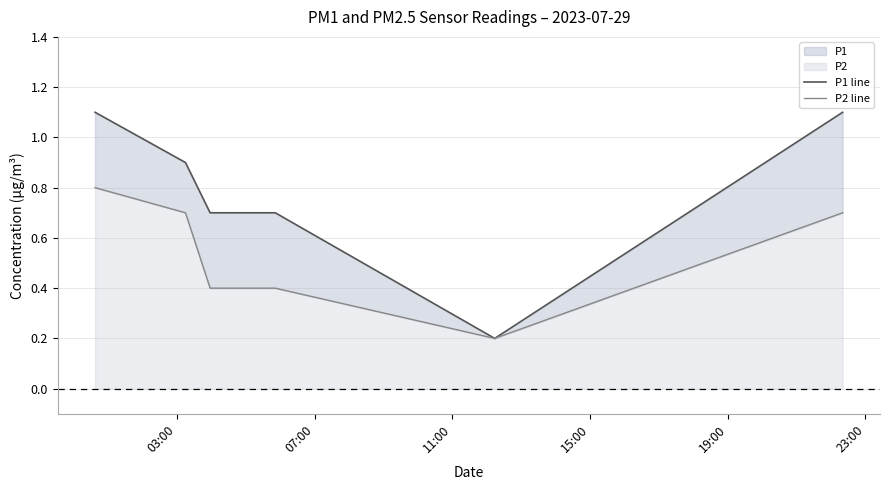

At how many categories does at least one series exceed 0?

6